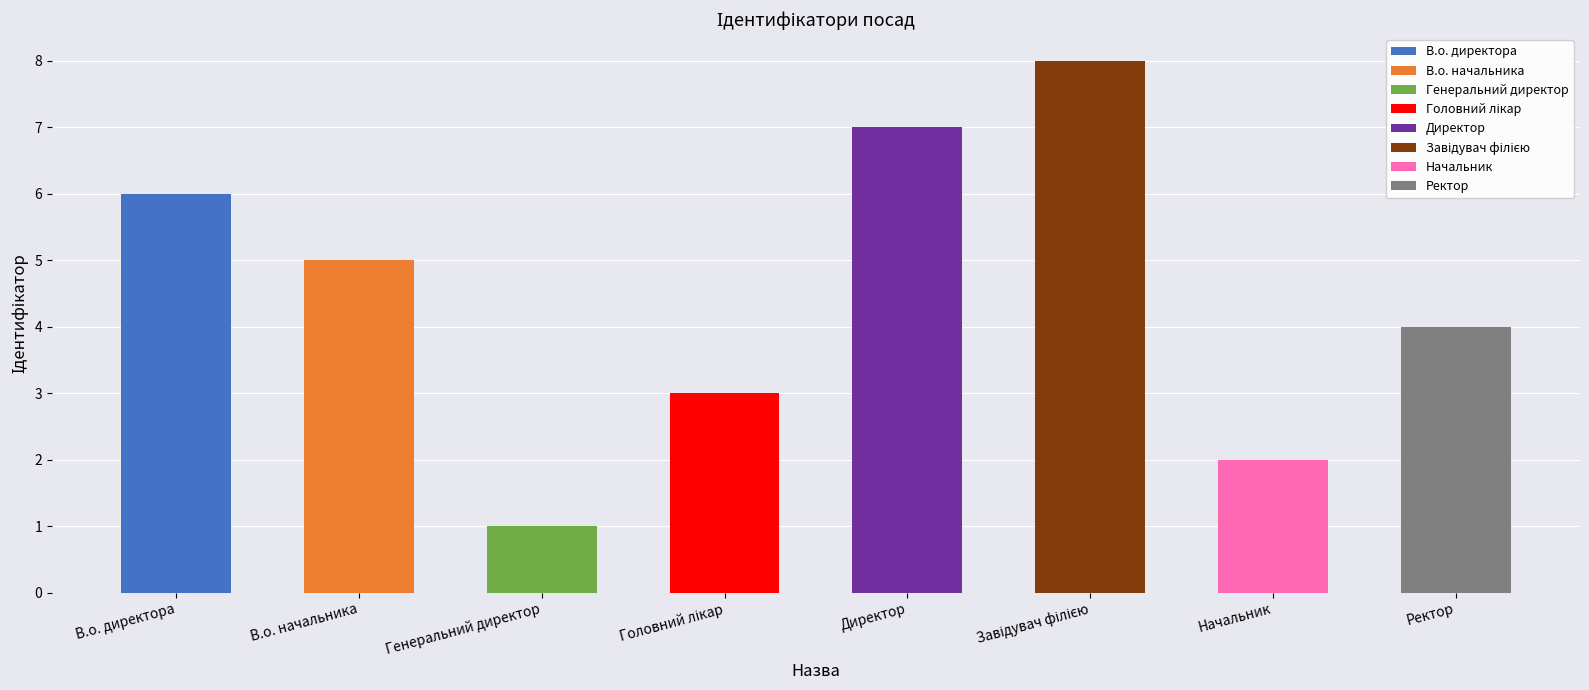

What position from the left is Начальник?

7